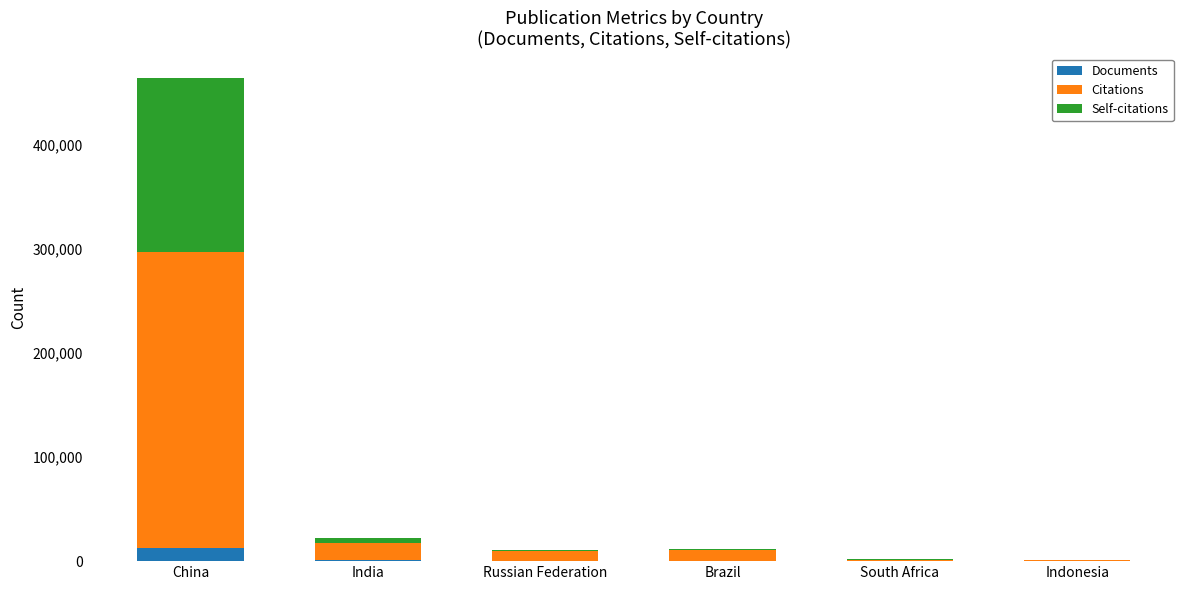

The Documents series shows 12257 at China. True or false?

True